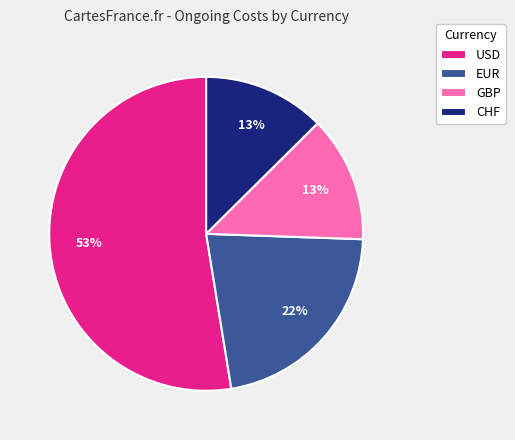

What is the largest slice in the pie chart?

USD